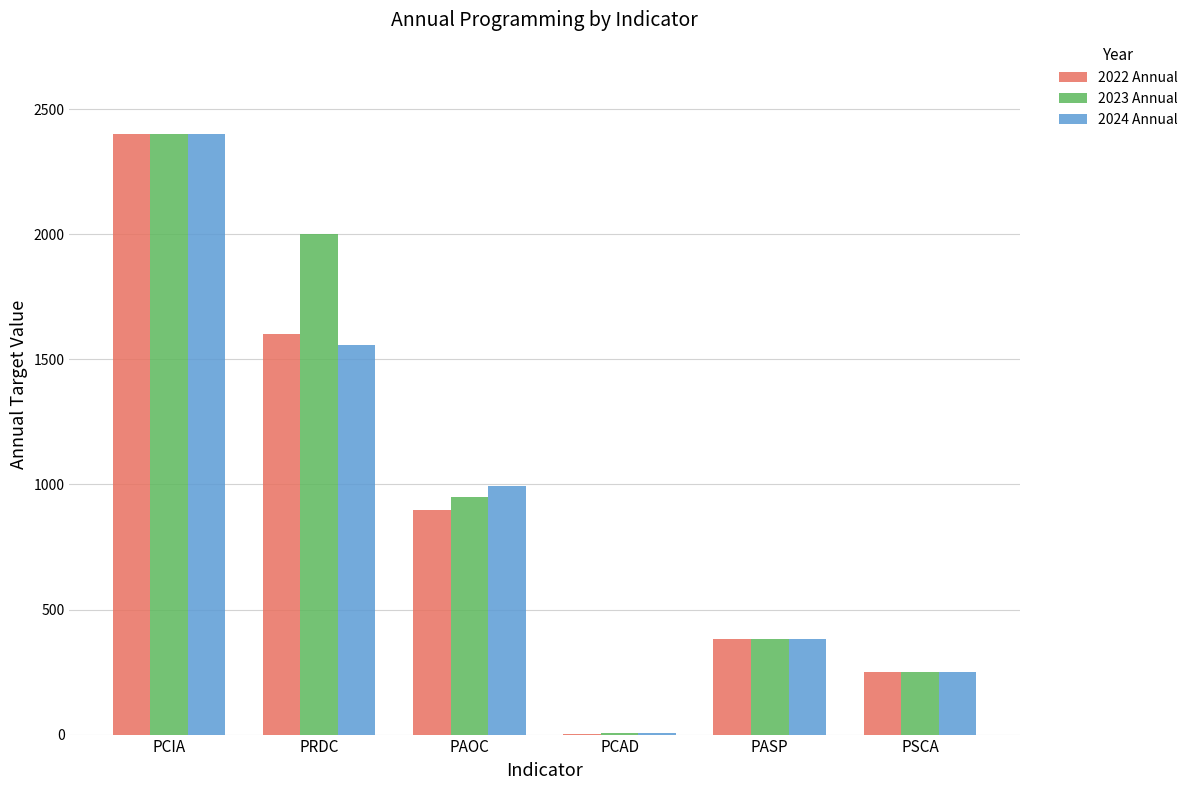

At which label does 2024 Annual reach its peak?

PCIA